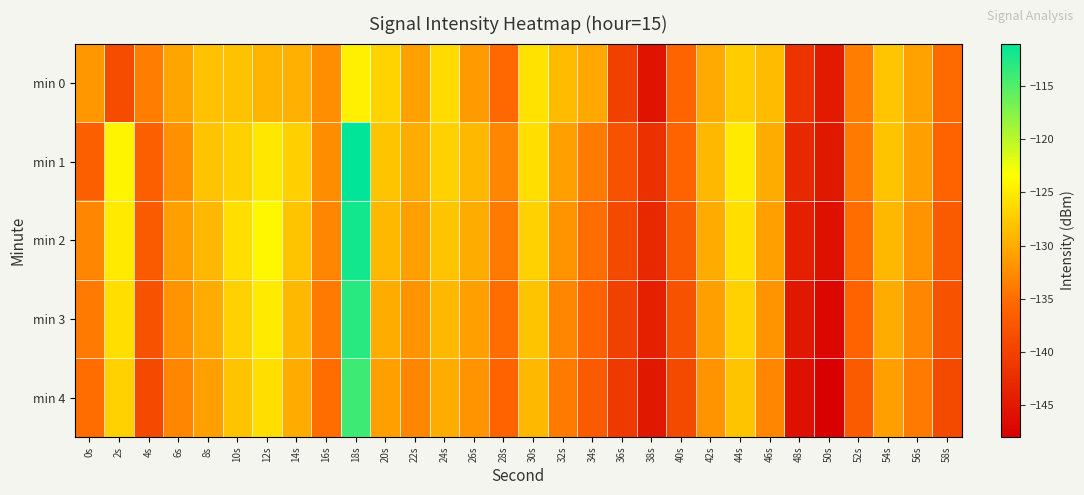

Count the number of data series in this chart.

5